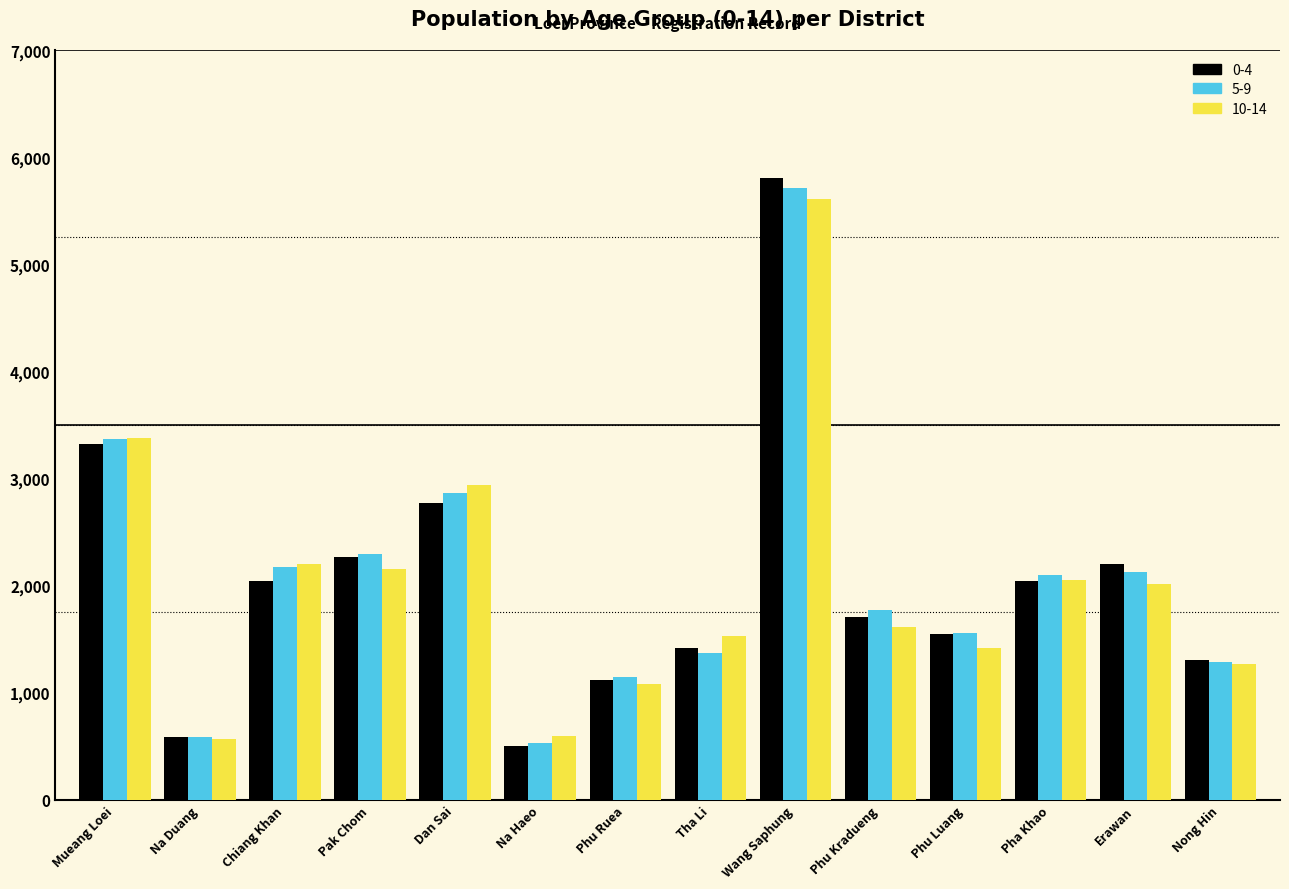

Which series has the widest spread of values?

0-4